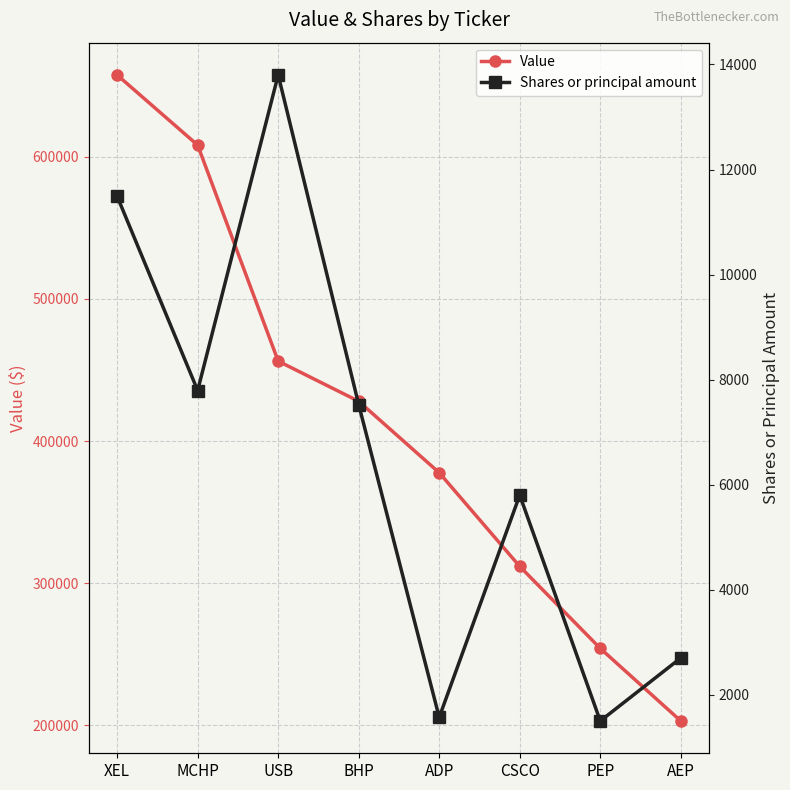

At USB, list the series in order from smallest to largest.

Shares or principal amount, Value